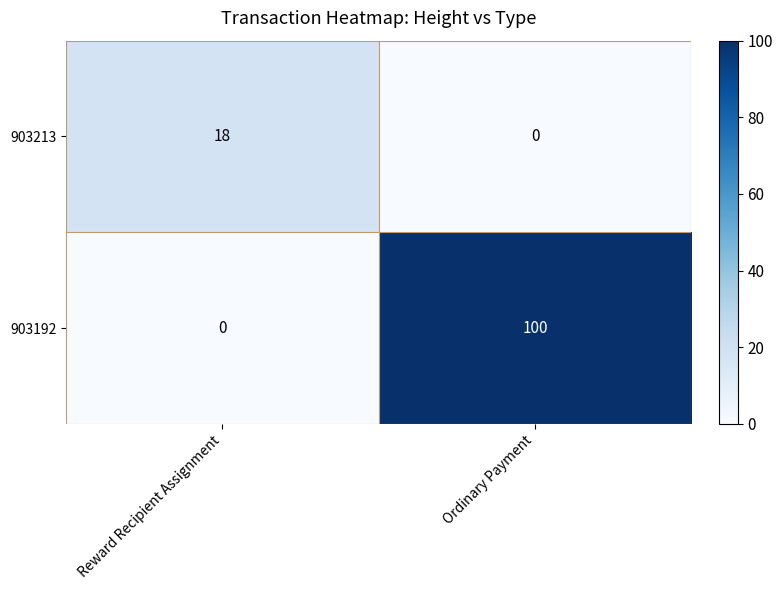

Between Reward Recipient Assignment and Ordinary Payment, which series saw the biggest shift?

903192